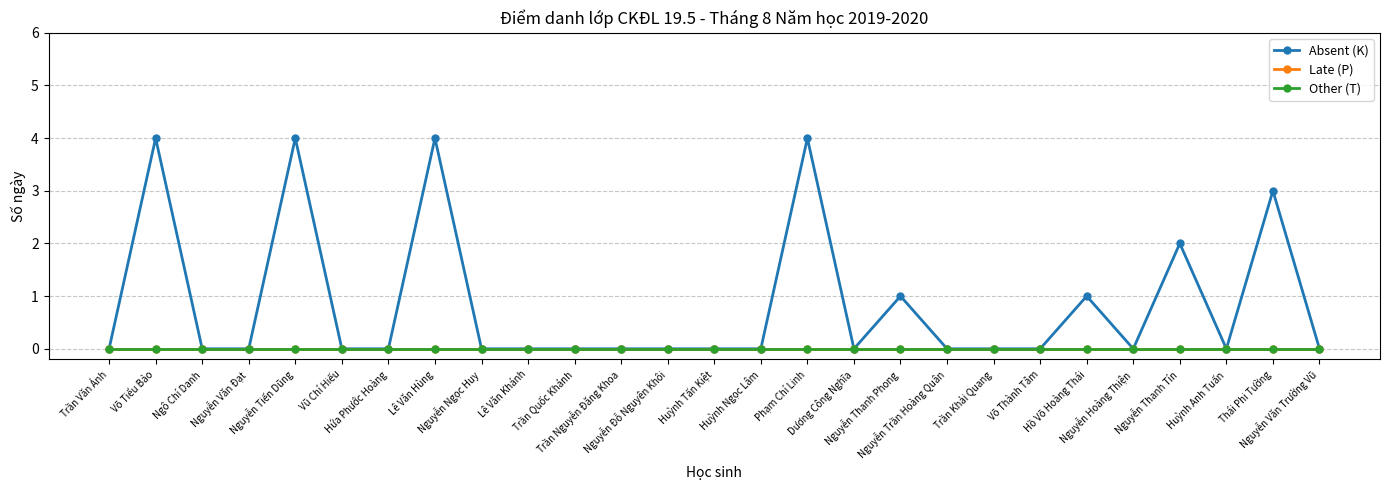

Reading left to right, what are all the values shown in this chart?

Absent (K): Trần Văn Ánh=0	Võ Tiểu Bảo=4	Ngô Chí Danh=0	Nguyễn Văn Đạt=0	Nguyễn Tiến Dũng=4	Vũ Chí Hiếu=0	Hứa Phước Hoàng=0	Lê Văn Hùng=4	Nguyễn Ngọc Huy=0	Lê Văn Khánh=0	Trần Quốc Khánh=0	Trần Nguyễn Đăng Khoa=0	Nguyễn Đỗ Nguyên Khôi=0	Huỳnh Tấn Kiệt=0	Huỳnh Ngọc Lâm=0	Phạm Chí Linh=4	Dương Công Nghĩa=0	Nguyễn Thanh Phong=1	Nguyễn Trần Hoàng Quân=0	Trần Khải Quang=0	Võ Thành Tâm=0	Hồ Võ Hoàng Thái=1	Nguyễn Hoàng Thiện=0	Nguyễn Thanh Tín=2	Huỳnh Anh Tuấn=0	Thái Phi Tường=3	Nguyễn Văn Trường Vũ=0
Late (P): Trần Văn Ánh=0	Võ Tiểu Bảo=0	Ngô Chí Danh=0	Nguyễn Văn Đạt=0	Nguyễn Tiến Dũng=0	Vũ Chí Hiếu=0	Hứa Phước Hoàng=0	Lê Văn Hùng=0	Nguyễn Ngọc Huy=0	Lê Văn Khánh=0	Trần Quốc Khánh=0	Trần Nguyễn Đăng Khoa=0	Nguyễn Đỗ Nguyên Khôi=0	Huỳnh Tấn Kiệt=0	Huỳnh Ngọc Lâm=0	Phạm Chí Linh=0	Dương Công Nghĩa=0	Nguyễn Thanh Phong=0	Nguyễn Trần Hoàng Quân=0	Trần Khải Quang=0	Võ Thành Tâm=0	Hồ Võ Hoàng Thái=0	Nguyễn Hoàng Thiện=0	Nguyễn Thanh Tín=0	Huỳnh Anh Tuấn=0	Thái Phi Tường=0	Nguyễn Văn Trường Vũ=0
Other (T): Trần Văn Ánh=0	Võ Tiểu Bảo=0	Ngô Chí Danh=0	Nguyễn Văn Đạt=0	Nguyễn Tiến Dũng=0	Vũ Chí Hiếu=0	Hứa Phước Hoàng=0	Lê Văn Hùng=0	Nguyễn Ngọc Huy=0	Lê Văn Khánh=0	Trần Quốc Khánh=0	Trần Nguyễn Đăng Khoa=0	Nguyễn Đỗ Nguyên Khôi=0	Huỳnh Tấn Kiệt=0	Huỳnh Ngọc Lâm=0	Phạm Chí Linh=0	Dương Công Nghĩa=0	Nguyễn Thanh Phong=0	Nguyễn Trần Hoàng Quân=0	Trần Khải Quang=0	Võ Thành Tâm=0	Hồ Võ Hoàng Thái=0	Nguyễn Hoàng Thiện=0	Nguyễn Thanh Tín=0	Huỳnh Anh Tuấn=0	Thái Phi Tường=0	Nguyễn Văn Trường Vũ=0